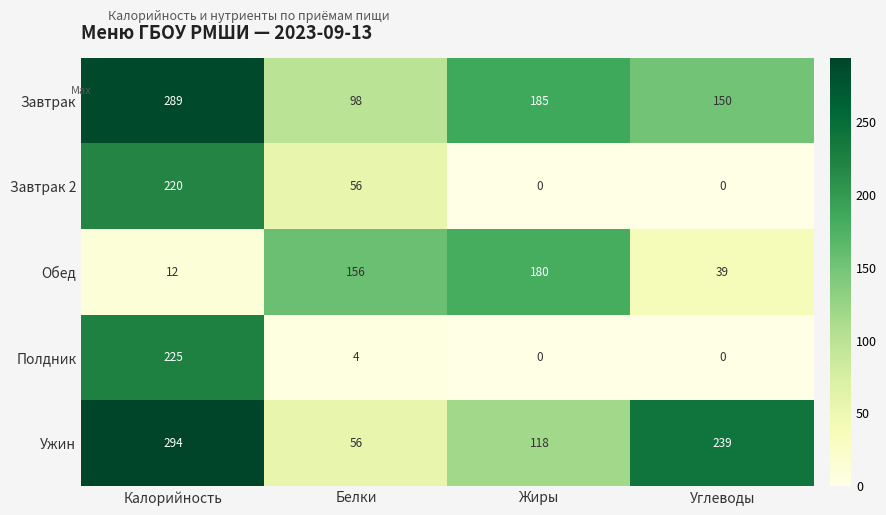

How many categories are shown in the chart?

4